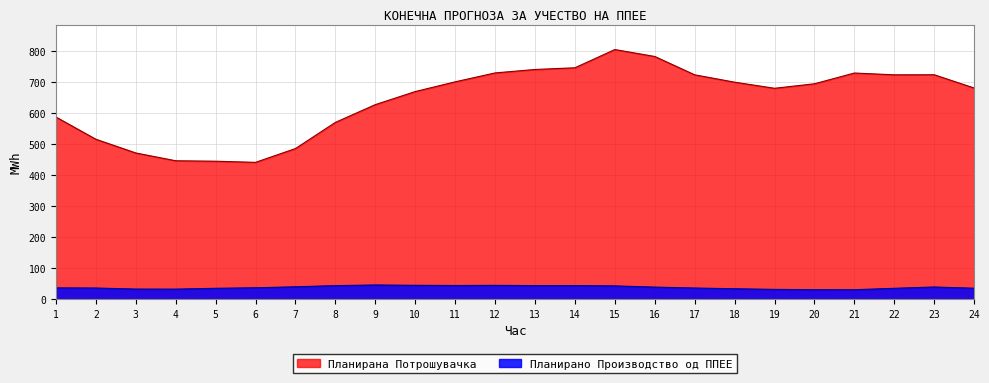

What is the lowest value of the Планирано Производство од ППЕЕ series?

30.4